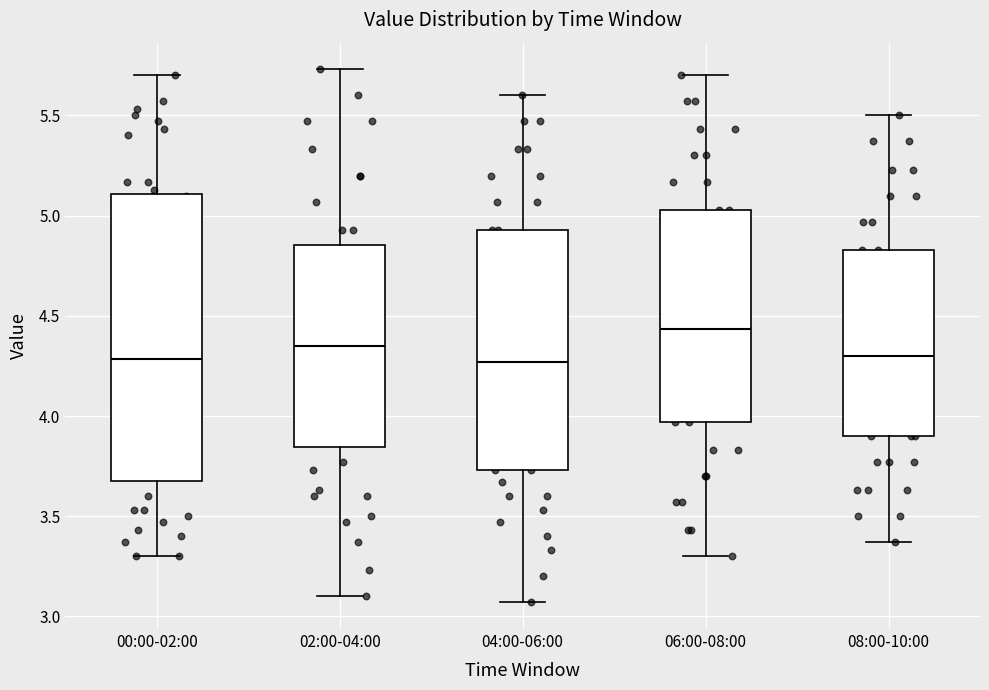

Comparing the boxes themselves (not the whiskers), which one is the tallest?

00:00-02:00